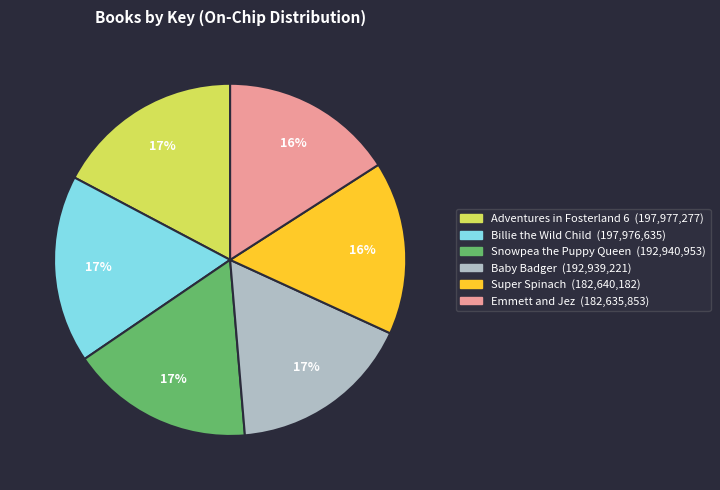

How many slices are in this pie chart?

6